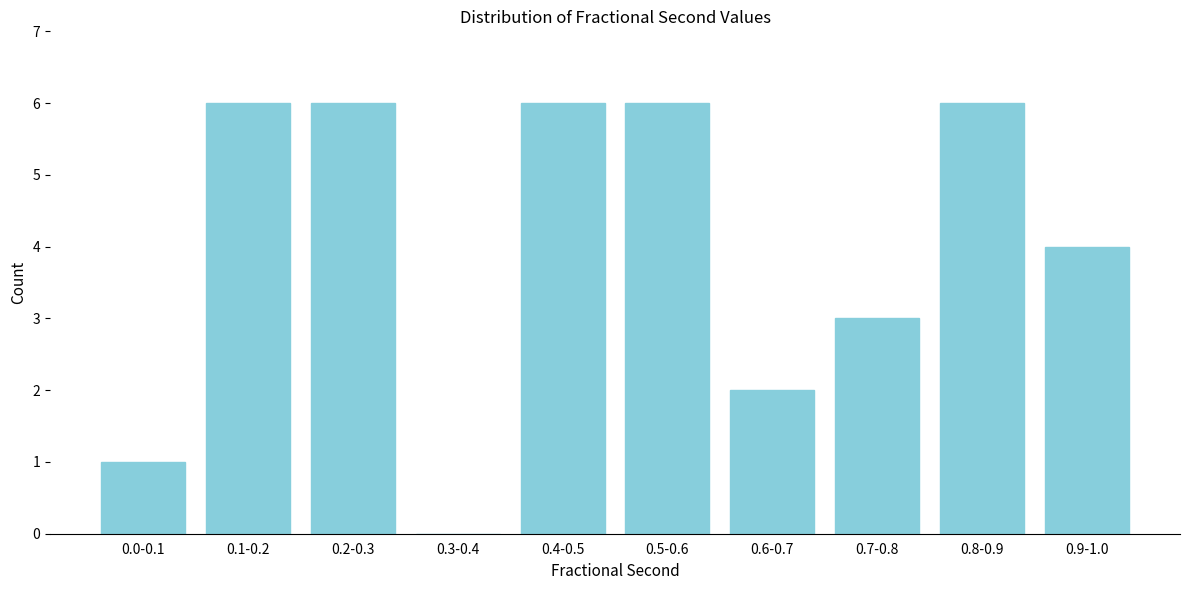

Reading left to right, what are all the values shown in this chart?

0.0-0.1=1	0.1-0.2=6	0.2-0.3=6	0.3-0.4=0	0.4-0.5=6	0.5-0.6=6	0.6-0.7=2	0.7-0.8=3	0.8-0.9=6	0.9-1.0=4